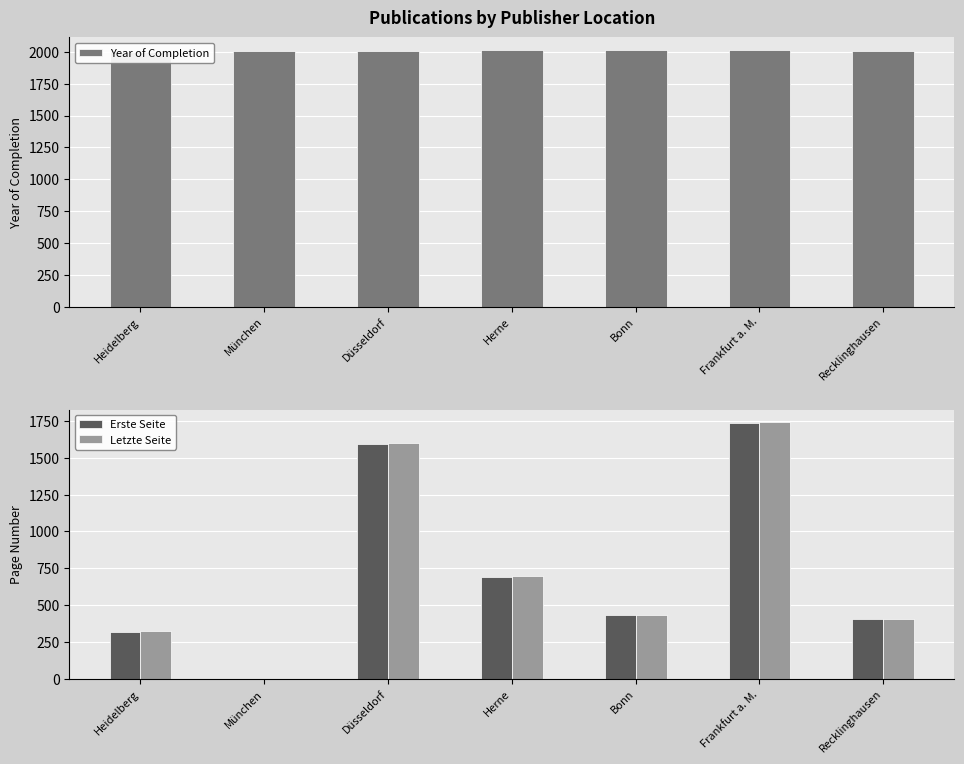

What is the label of the 2nd bar from the right?

Frankfurt a. M.